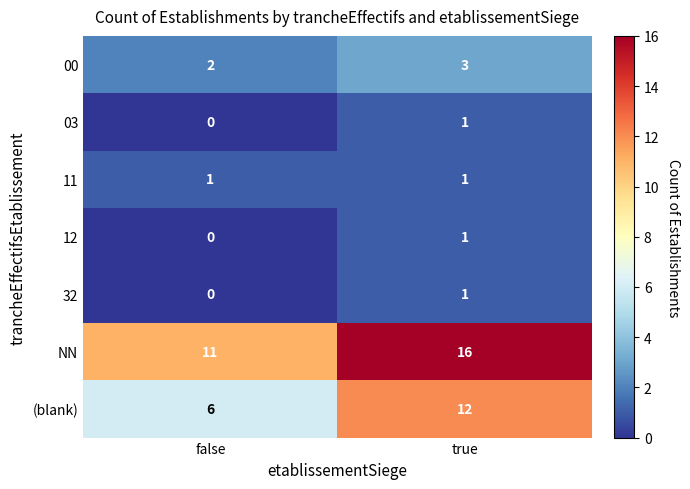

Which series has the largest range (max minus min)?

(blank)